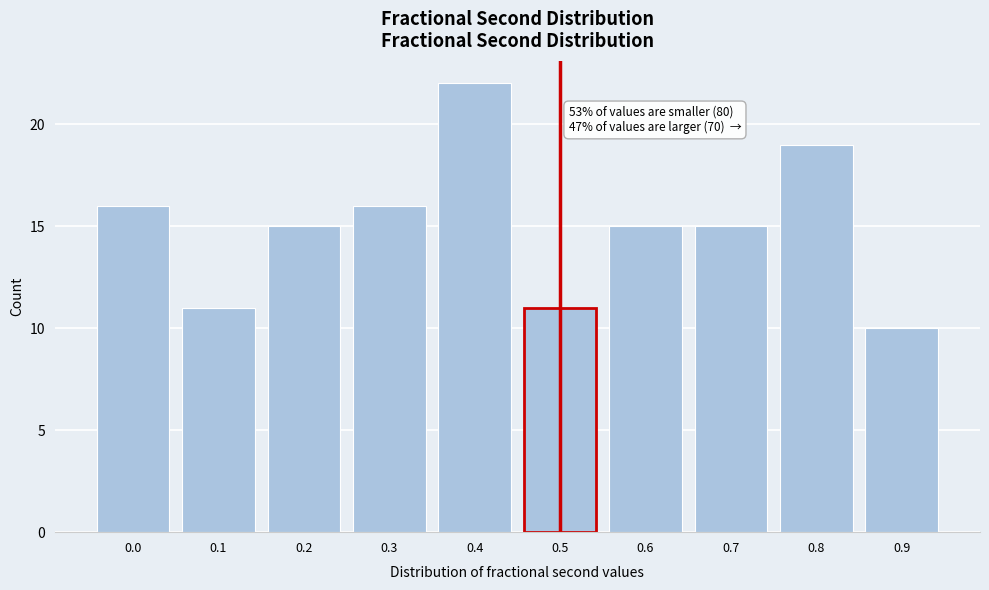

Reading left to right, extract all data points from this chart.

16	11	15	16	22	11	15	15	19	10